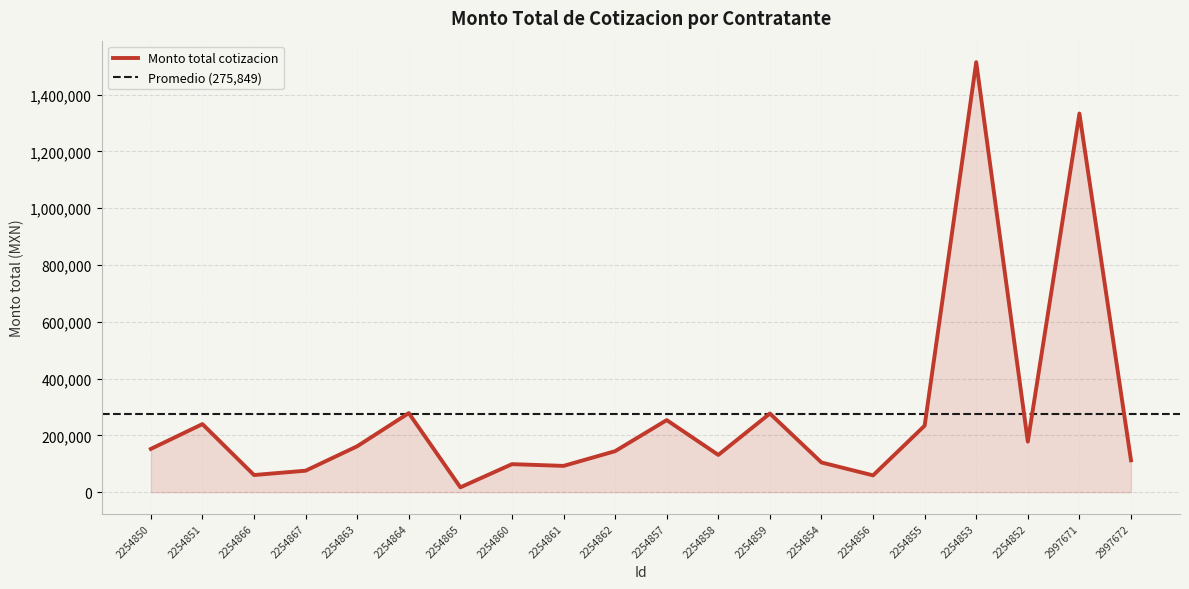

What is the value of the 16th point from the left?

234066